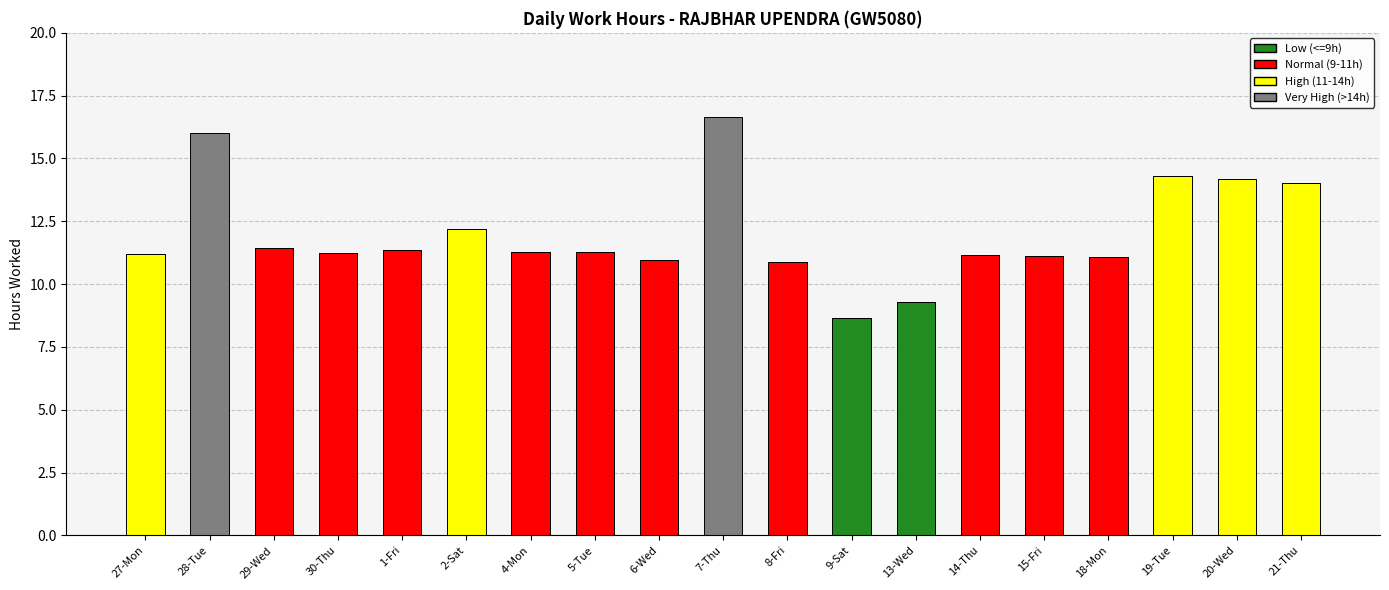

What is the total value across all series at 19-Tue?

14.3